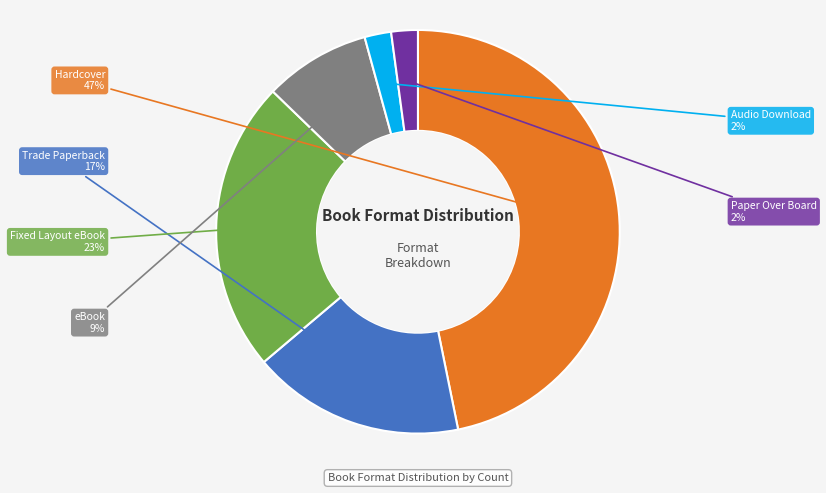

How many slices are in this pie chart?

6